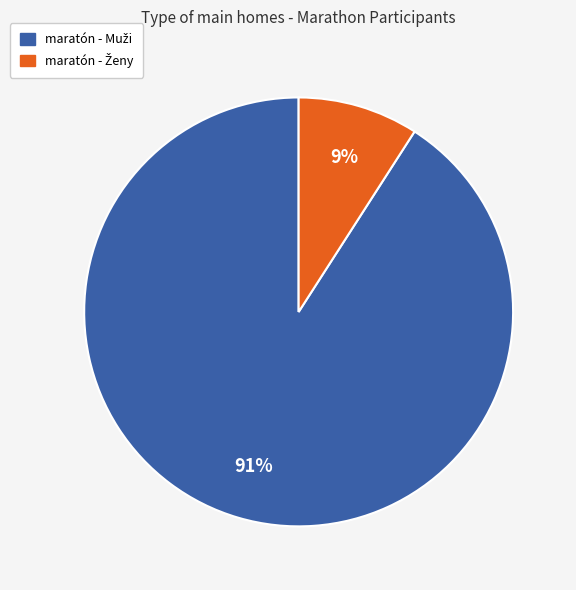

To the nearest percent, what is the difference between the largest and smallest slice percentages?

82%